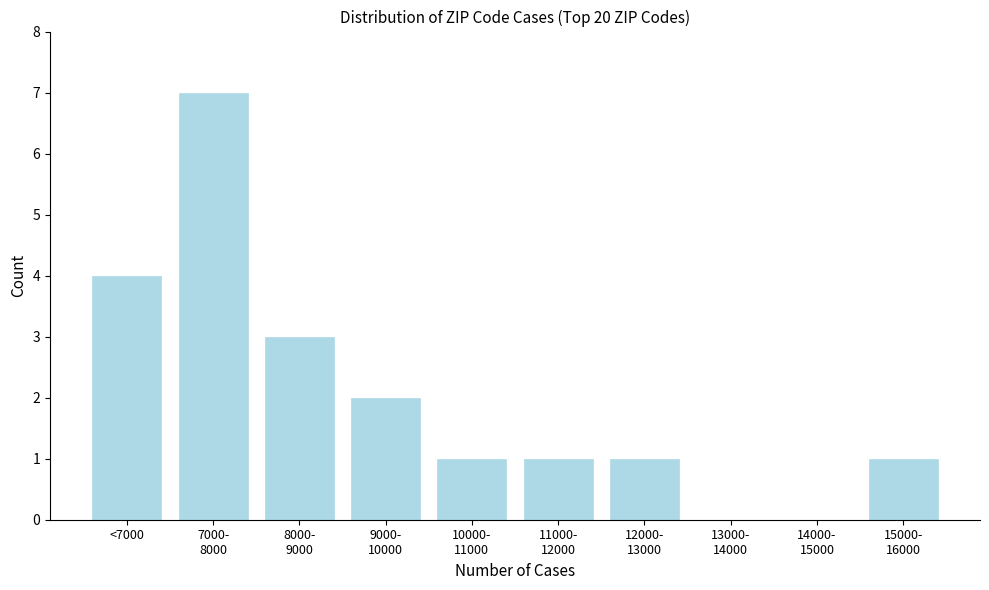

Is it true that the value at <7000 is 5?

False